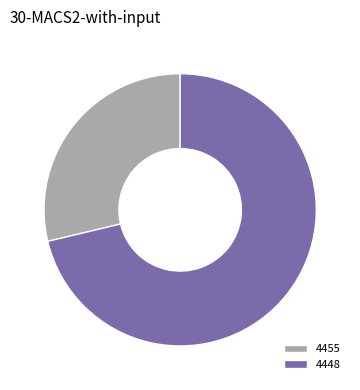

Does any single category account for the majority?

Yes